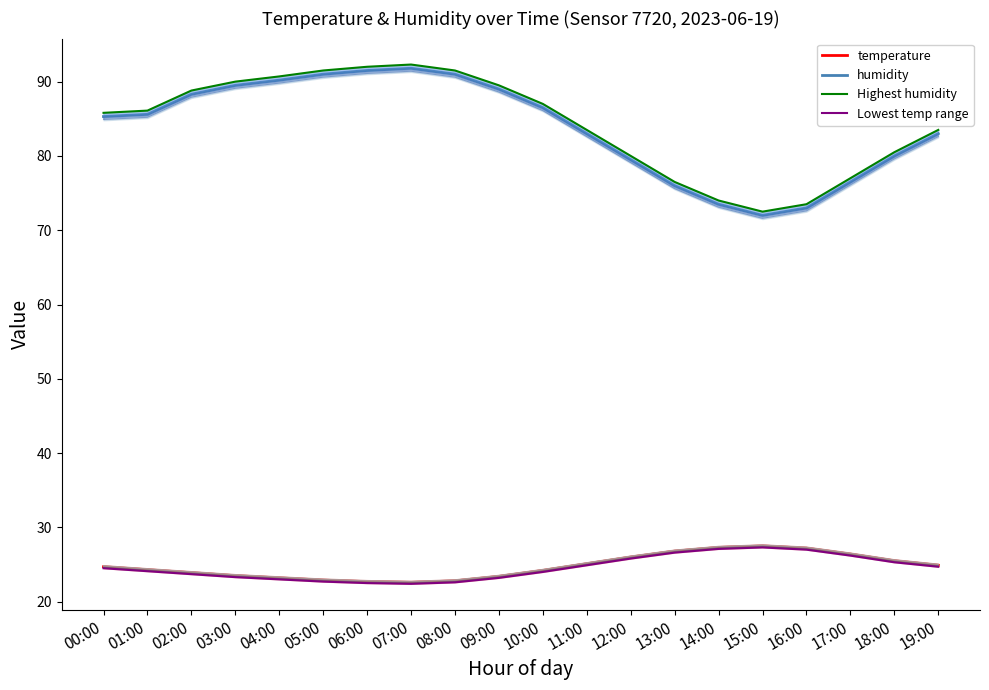

In humidity, how many points are higher than both neighbors (excluding endpoints)?

1